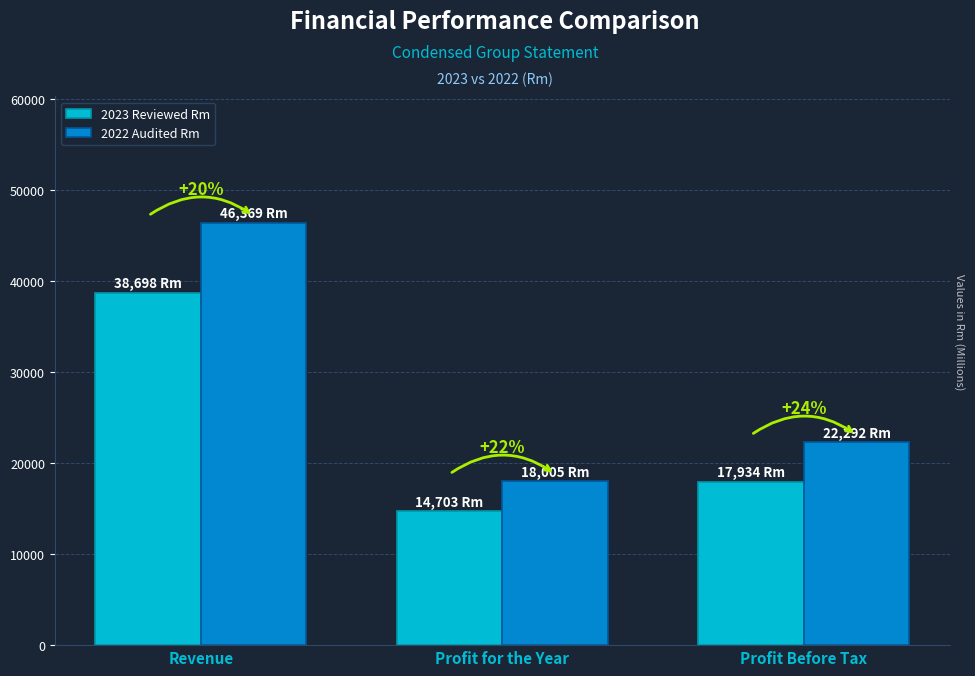

Does the chart contain stacked bars?

No